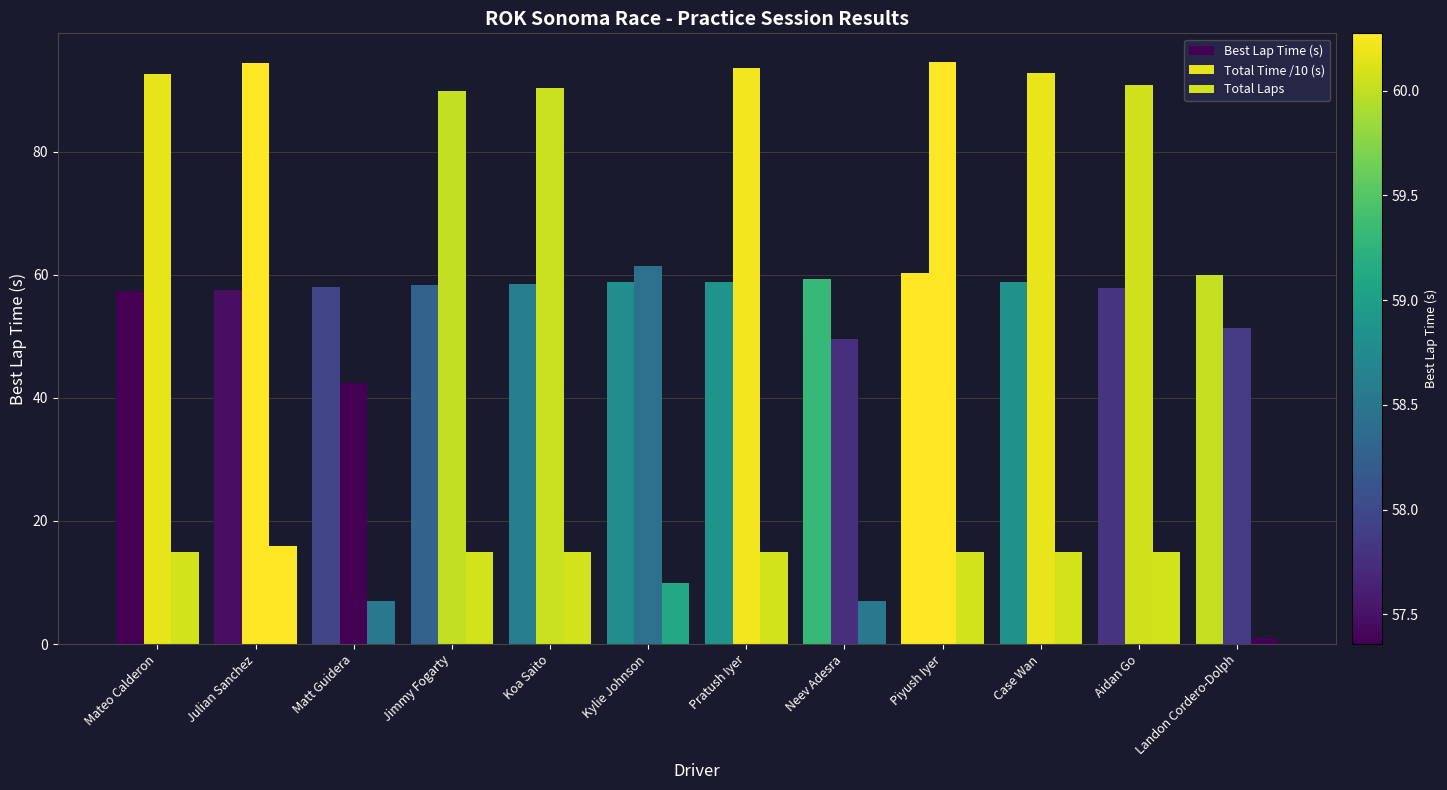

At Jimmy Fogarty, list the series in order from smallest to largest.

Total Laps, Best Lap Time (s), Total Time /10 (s)